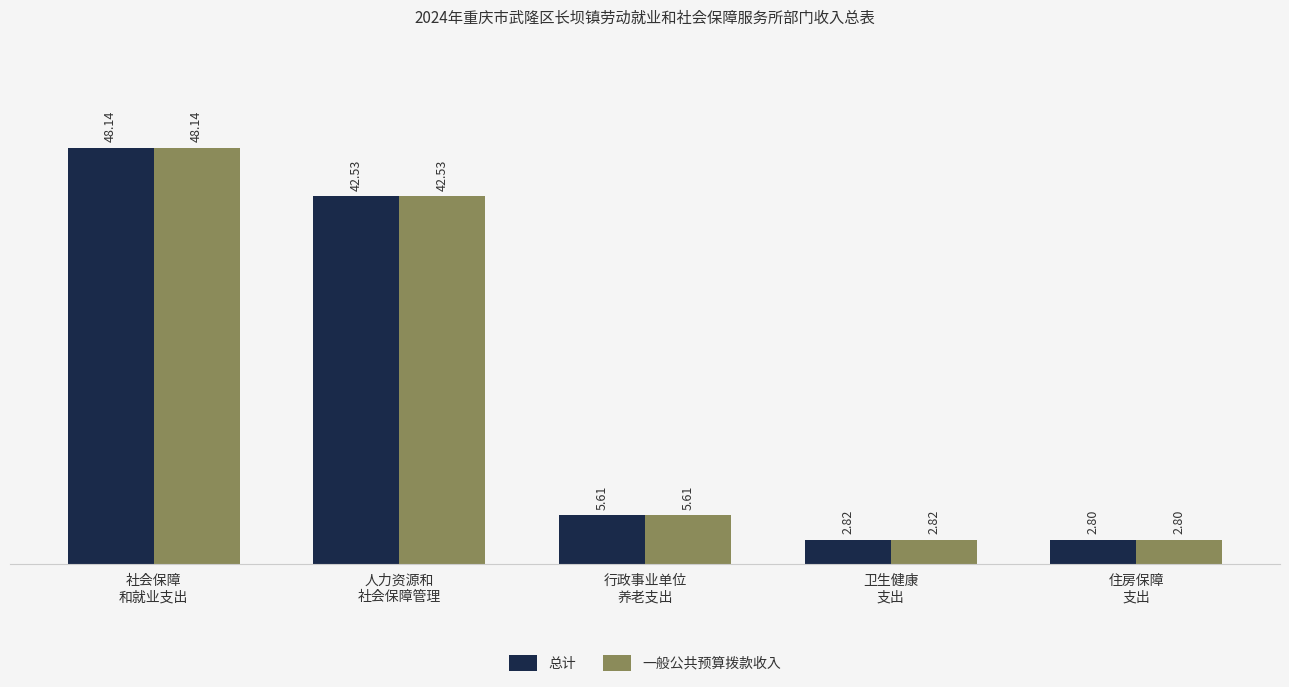

The value of 一般公共预算拨款收入 at 人力资源和
社会保障管理 is 64.2. True or false?

False